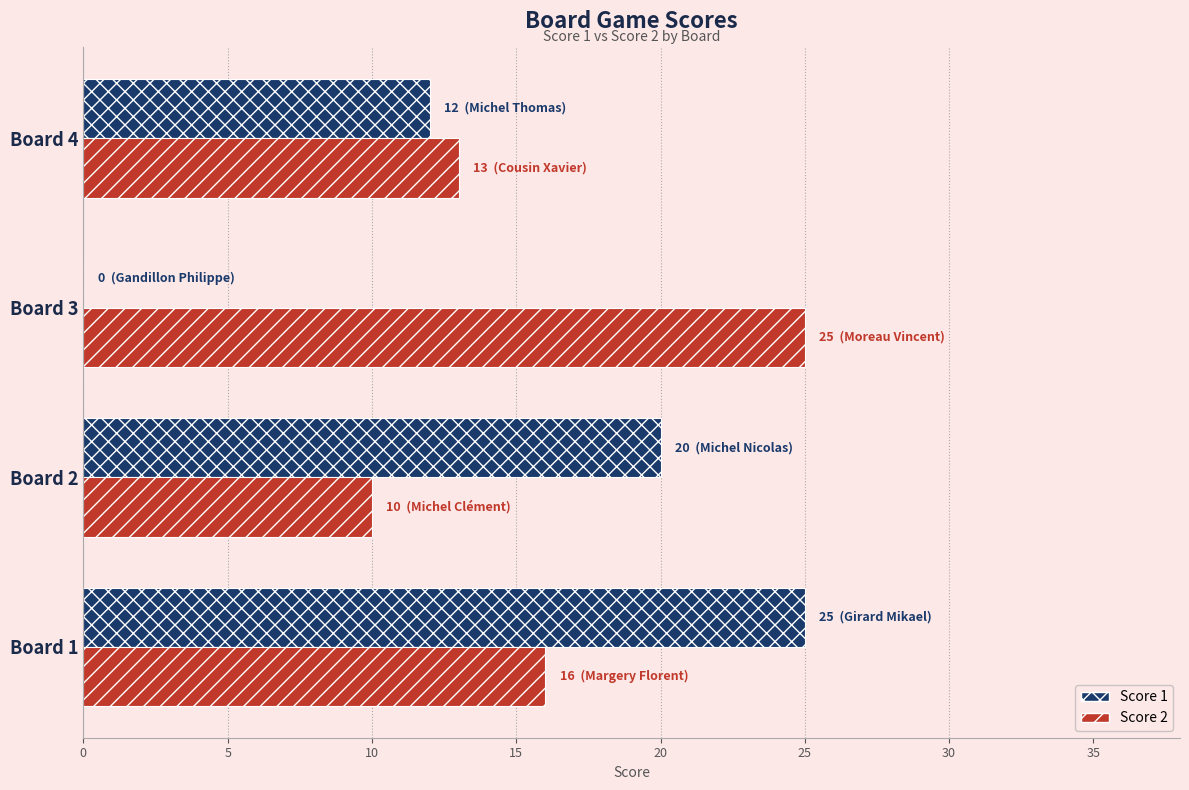

Count the number of categories in the chart.

4